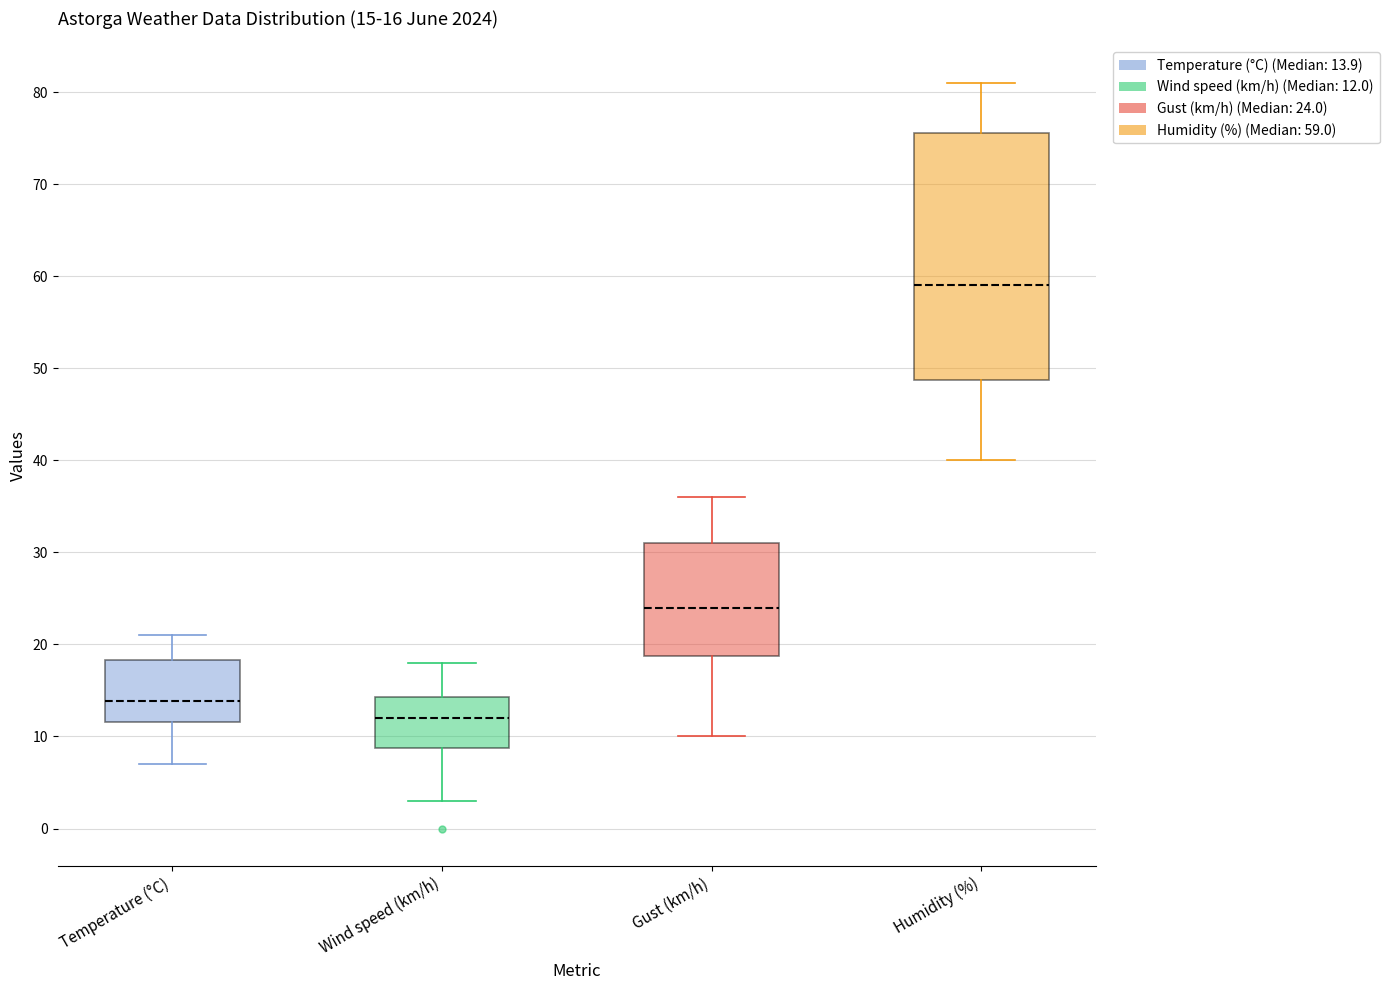

Comparing the boxes themselves (not the whiskers), which one is the tallest?

Humidity (%)